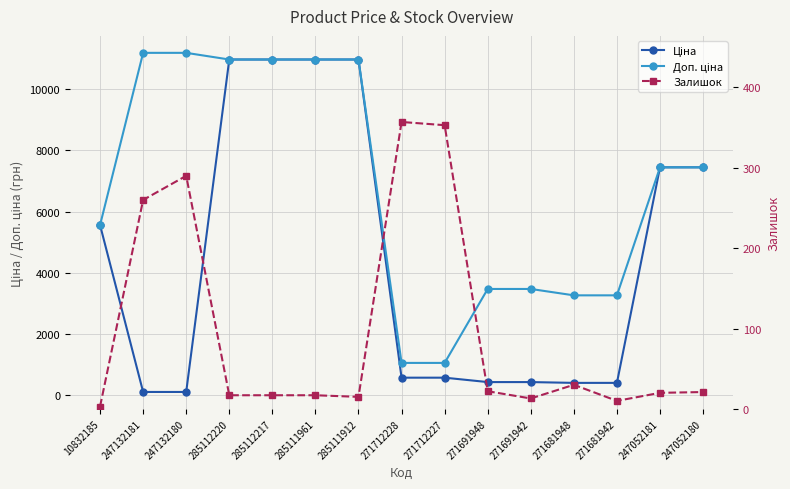

At 271691942, list the series in order from largest to smallest.

Доп. ціна, Ціна, Залишок